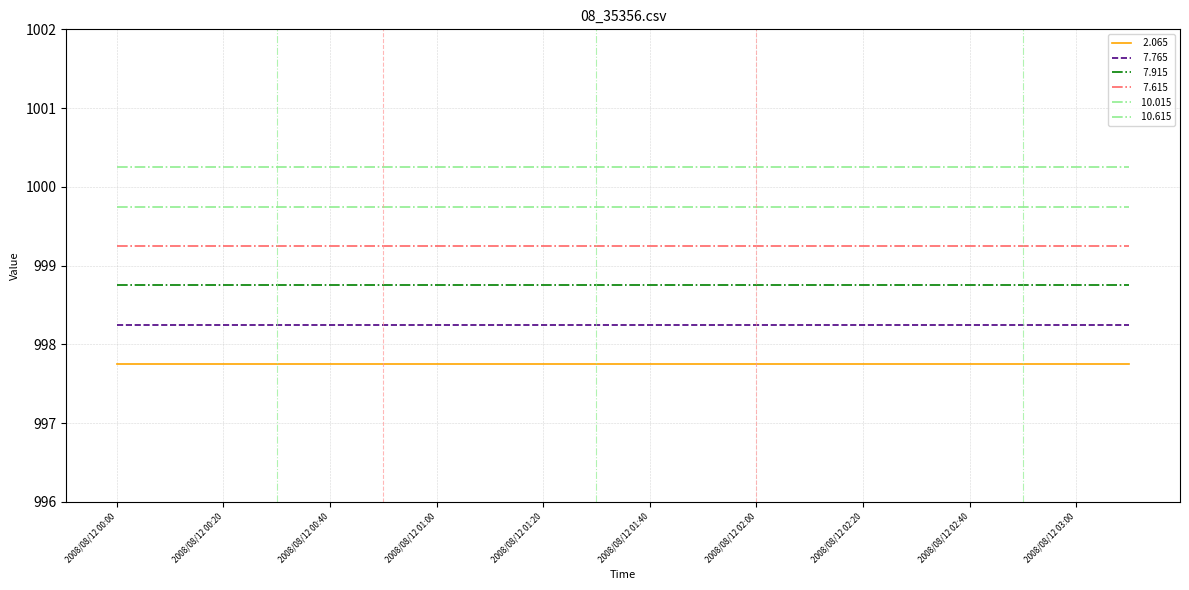

Is it true that peaks equals 0 at 2008/08/12 00:00?

True